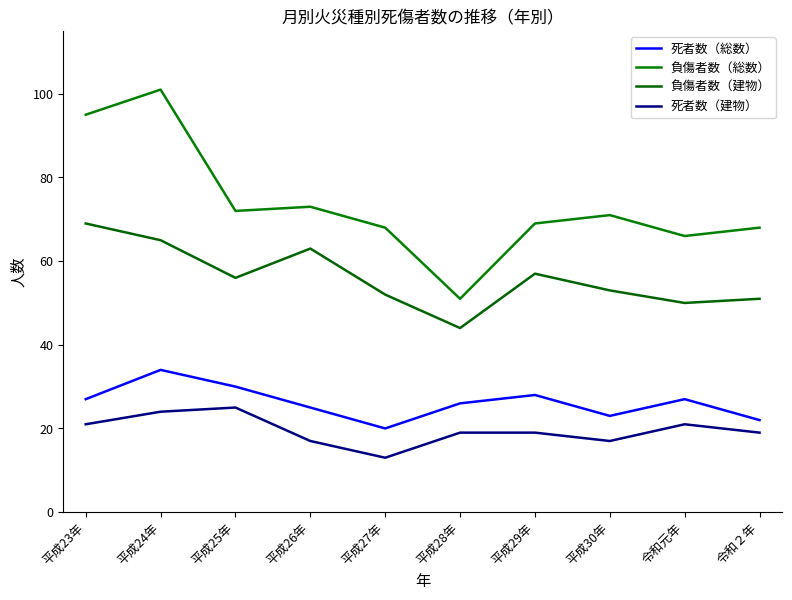

Between 平成28年 and 令和２年, which is larger?

平成28年